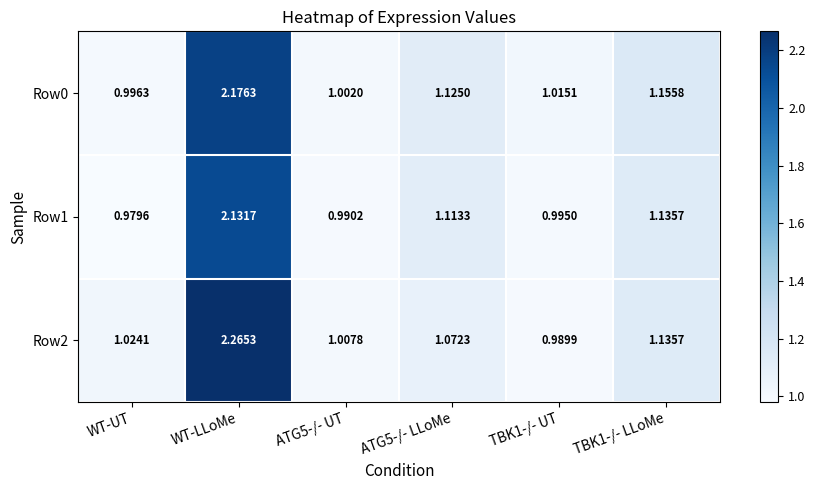

Which series has the widest spread of values?

Row2